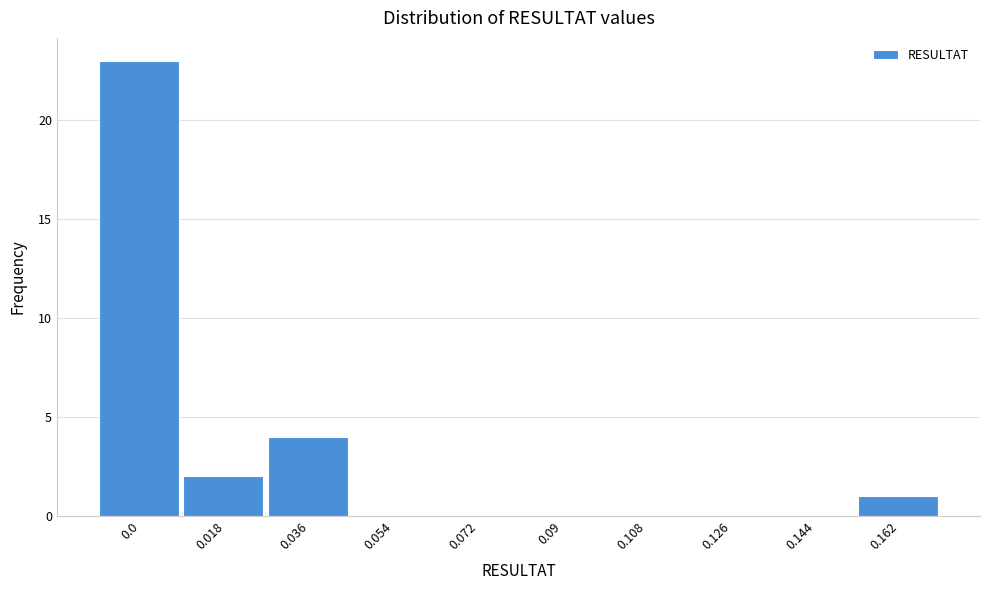

Reading left to right, extract all data points from this chart.

0.0=23	0.018=2	0.036=4	0.054=0	0.072=0	0.09=0	0.108=0	0.126=0	0.144=0	0.162=1